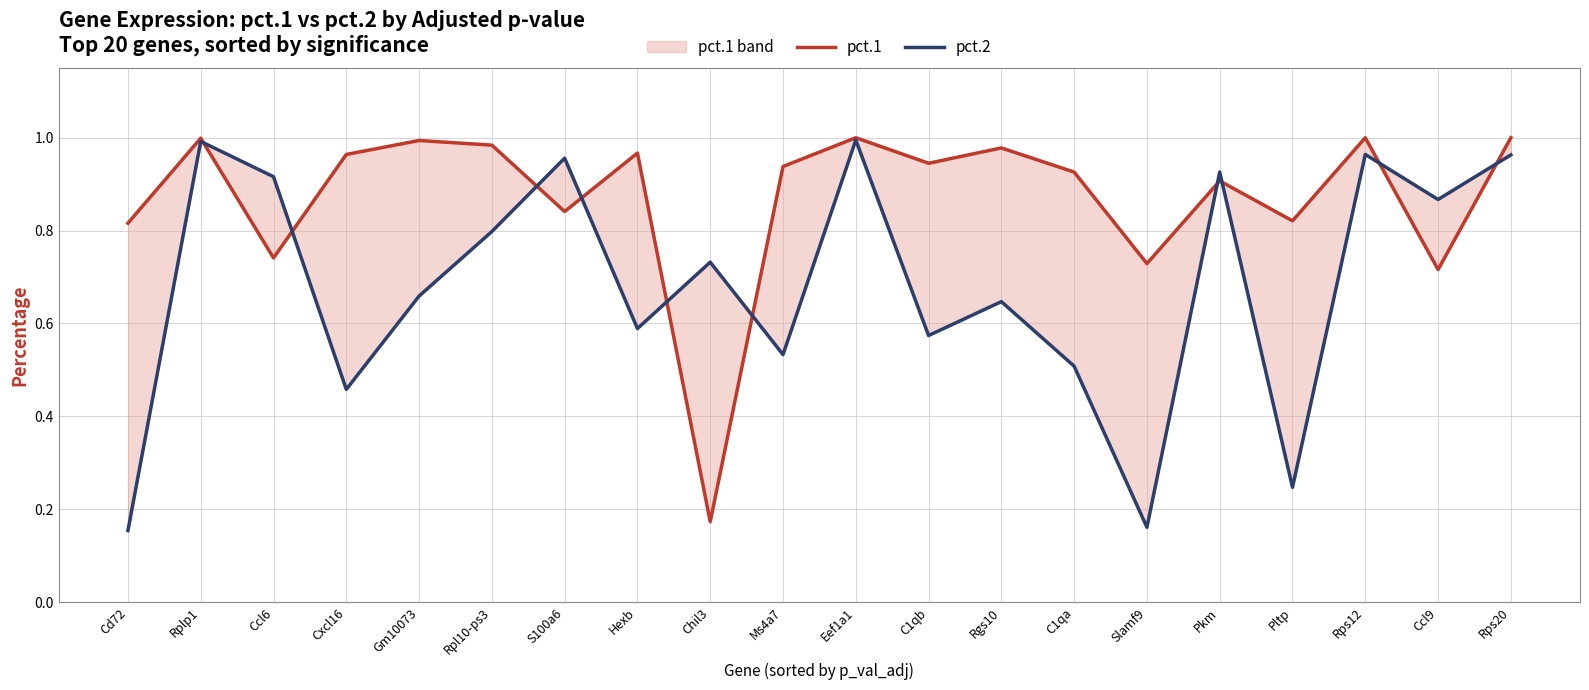

In pct.1, how many points are higher than both neighbors (excluding endpoints)?

7